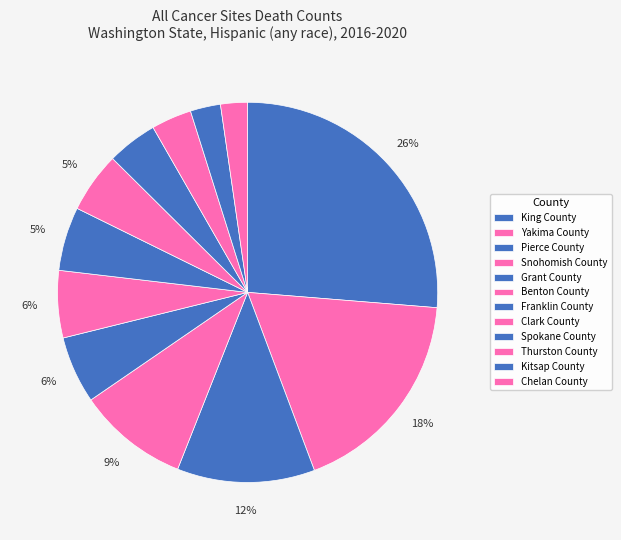

What percentage is the King County slice, to the nearest percent?

26%